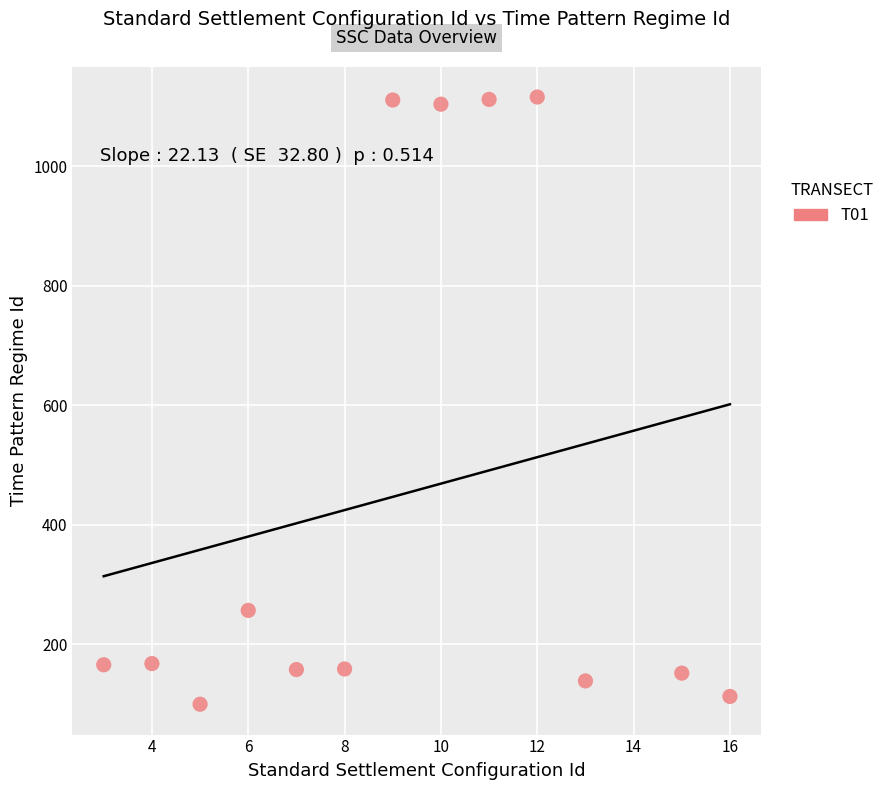

What Y value in the scatter plot is closest to 608?

257